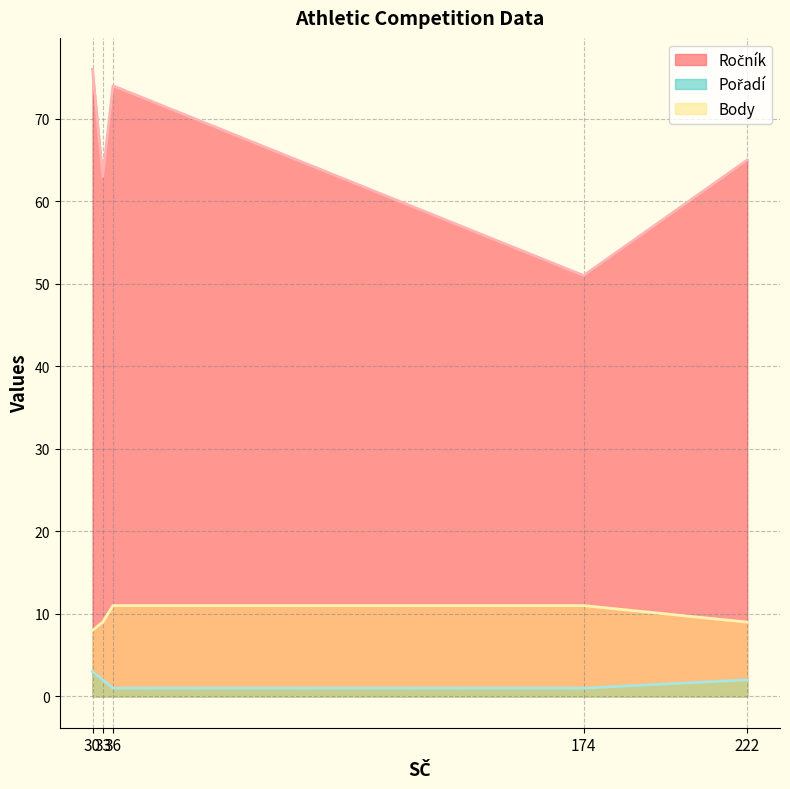

Does the chart display data point markers on the line(s)?

No